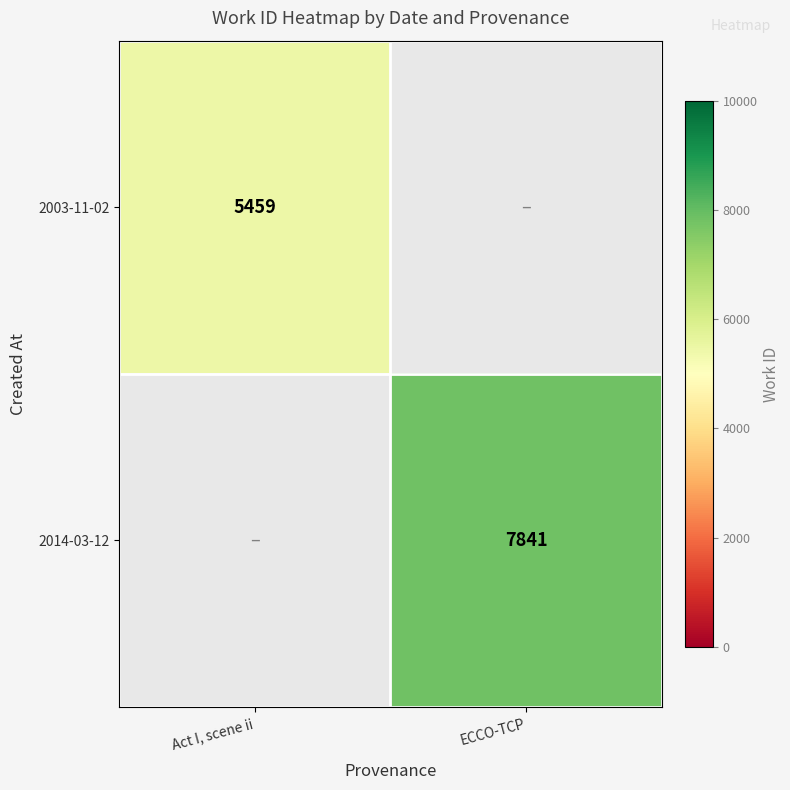

Is the value of 2014-03-12 at ECCO-TCP greater than the value of 2003-11-02 at Act I, scene ii?

Yes